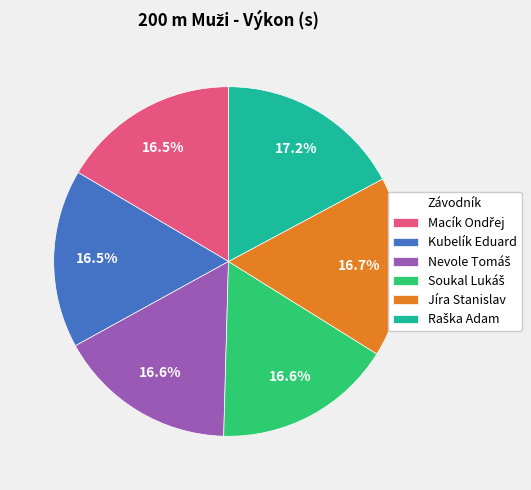

Is there any slice that represents more than half of the pie?

No